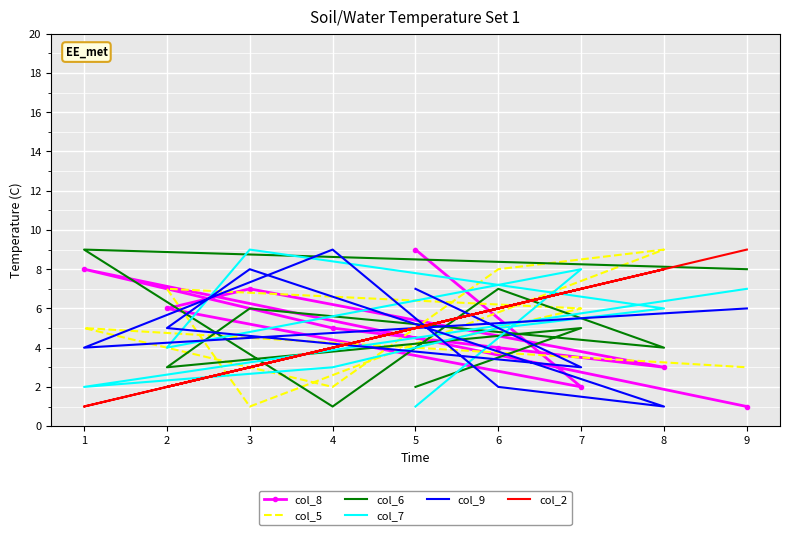

How many lines are shown in the chart?

6